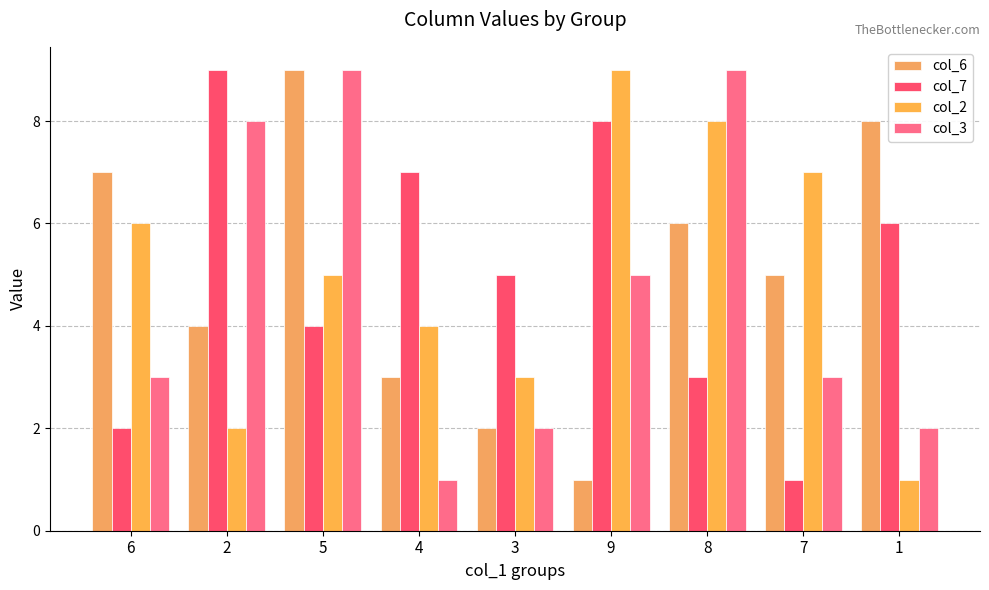

What value does the col_2 series have at 9?

9